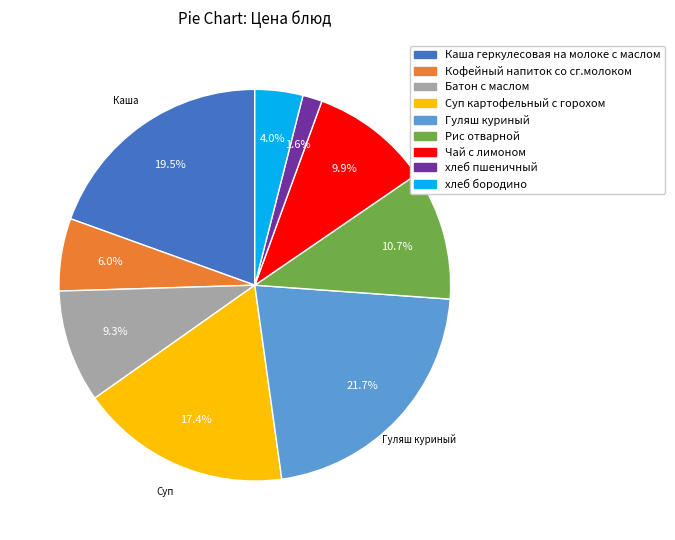

Which category has the smallest portion of the pie?

хлеб пшеничный